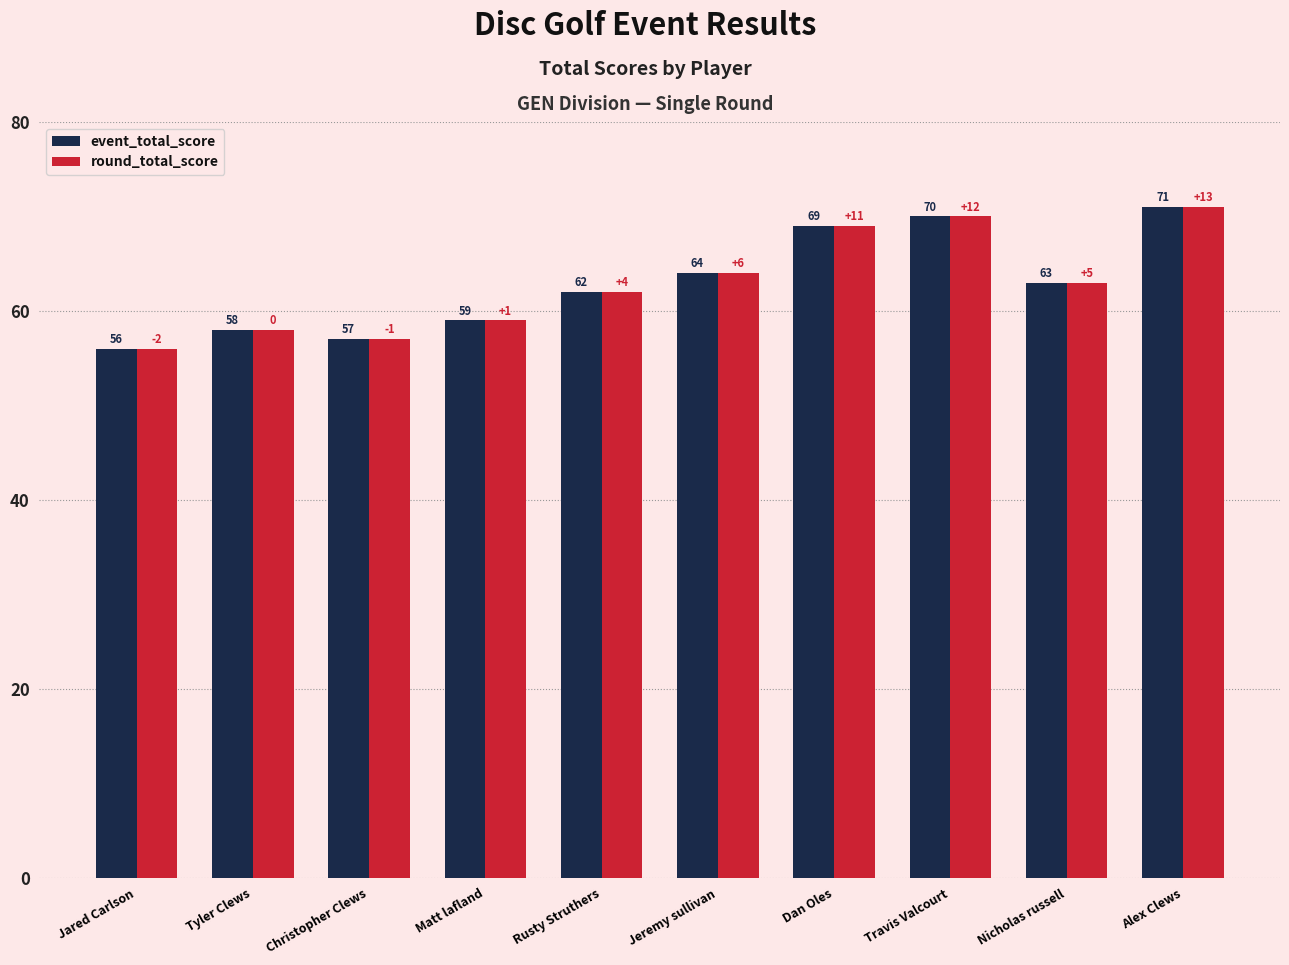

The round_total_score series shows 85 at Jared Carlson. True or false?

False